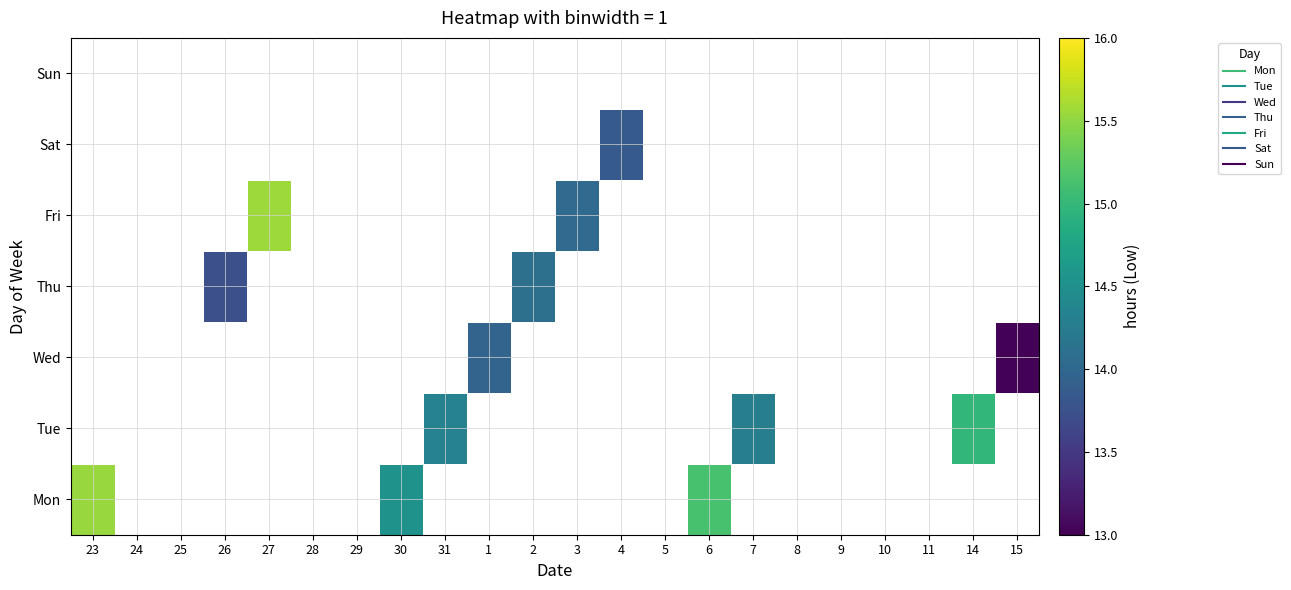

How many categories are shown in the chart?

22